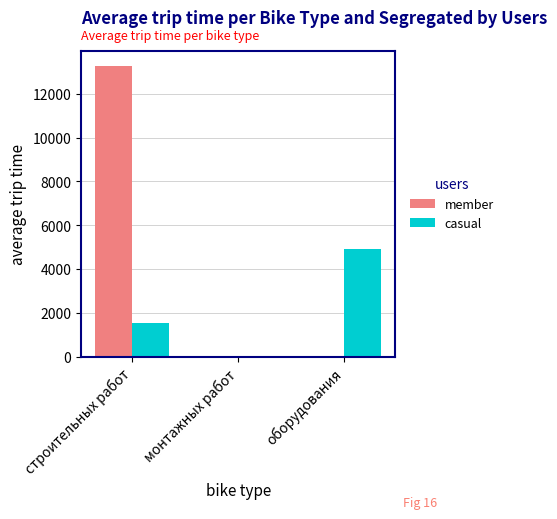

The casual series shows 30.9 at монтажных работ. True or false?

True